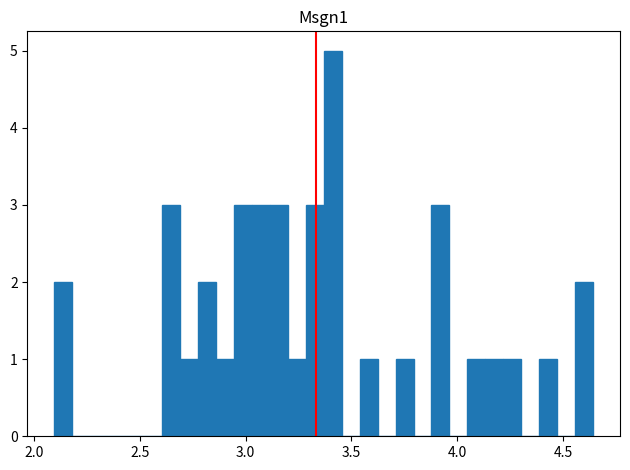

Read against the x-axis, roughly where is the centre of the tallest bar?

3.40